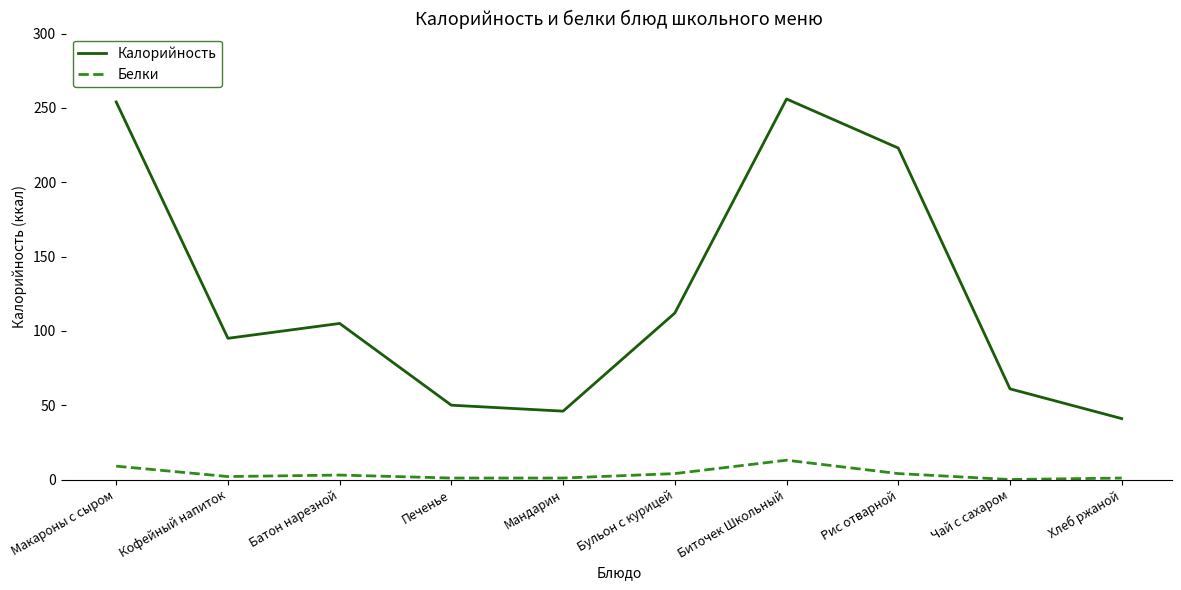

True or false: Белки and Калорийность intersect in this chart.

False